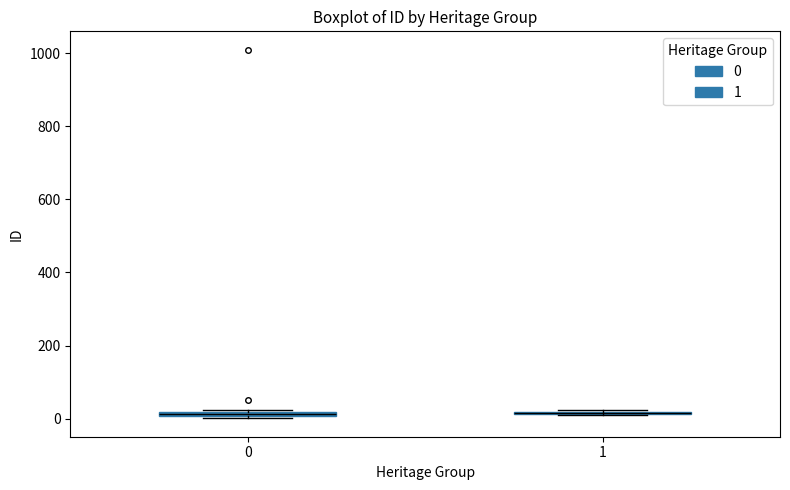

Where is the lower edge of the box at x = 0 on the y-axis? The values are not printed on the chart, so give them approximately, as read against the axis.

0